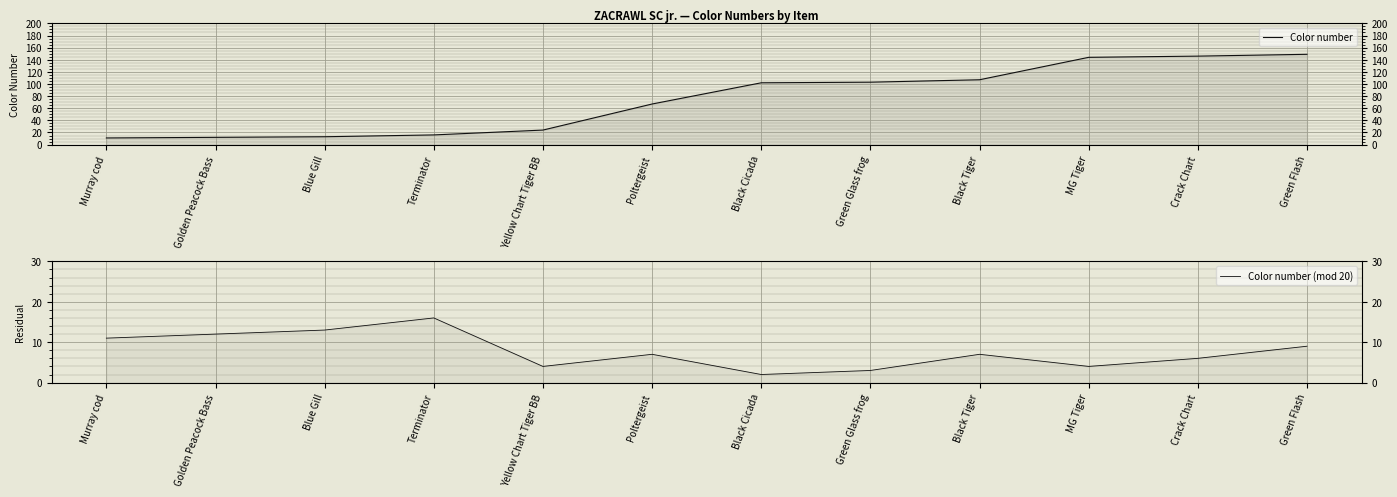

Rank the series by their average value, from highest to lowest.

Color number, Color number (mod 20)